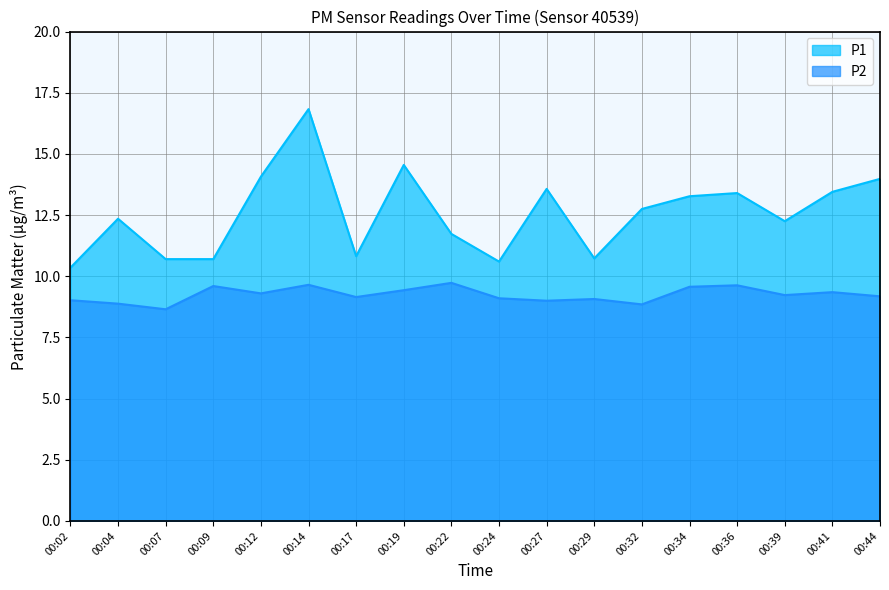

What is the total value across all series at 00:22?

21.5